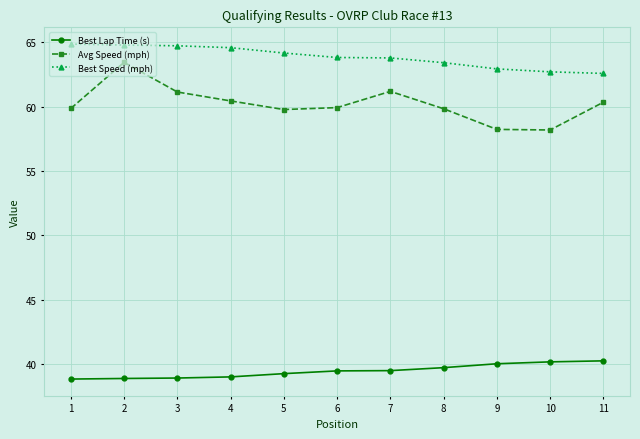

True or false: Best Speed (mph) and Avg Speed (mph) intersect in this chart.

False